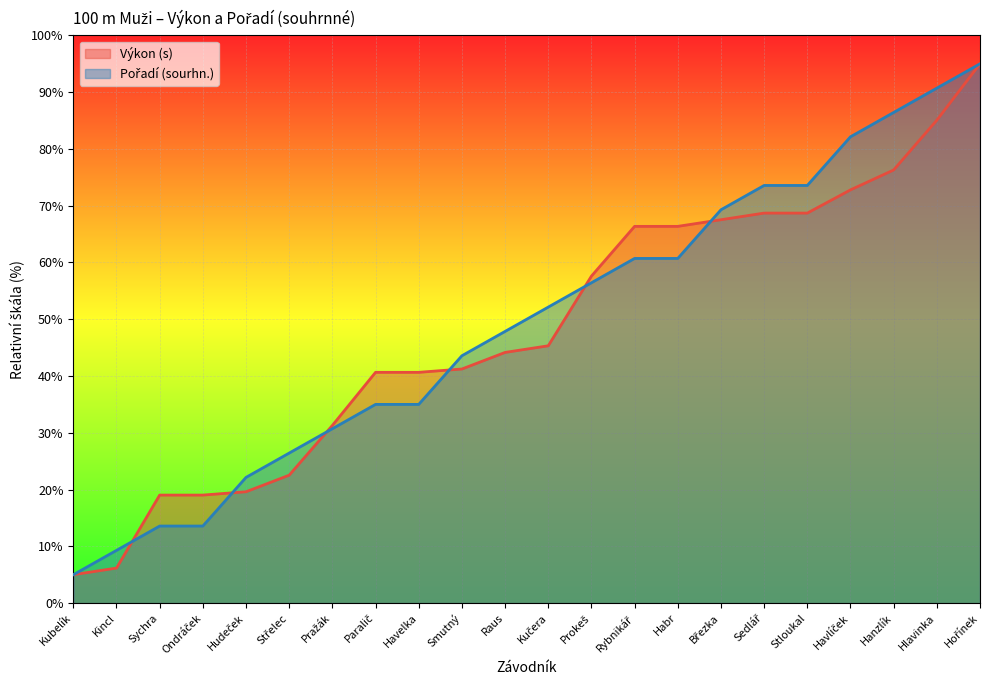

At which category is the sum across all series the highest?

Hořínek